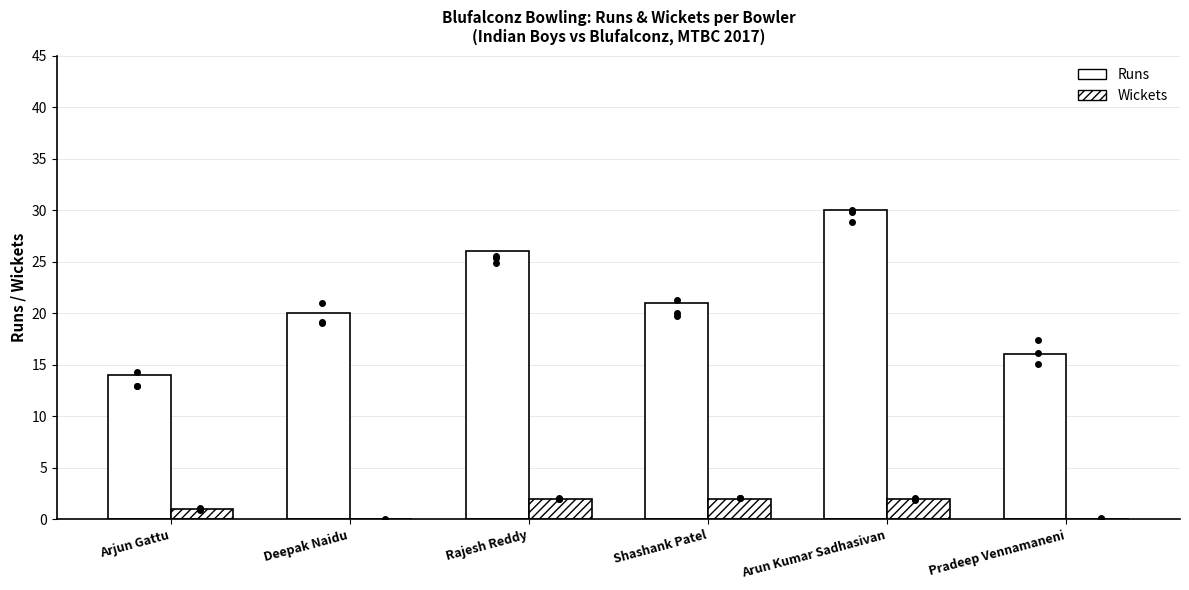

Between Shashank Patel and Arun Kumar Sadhasivan, which series saw the biggest shift?

Runs